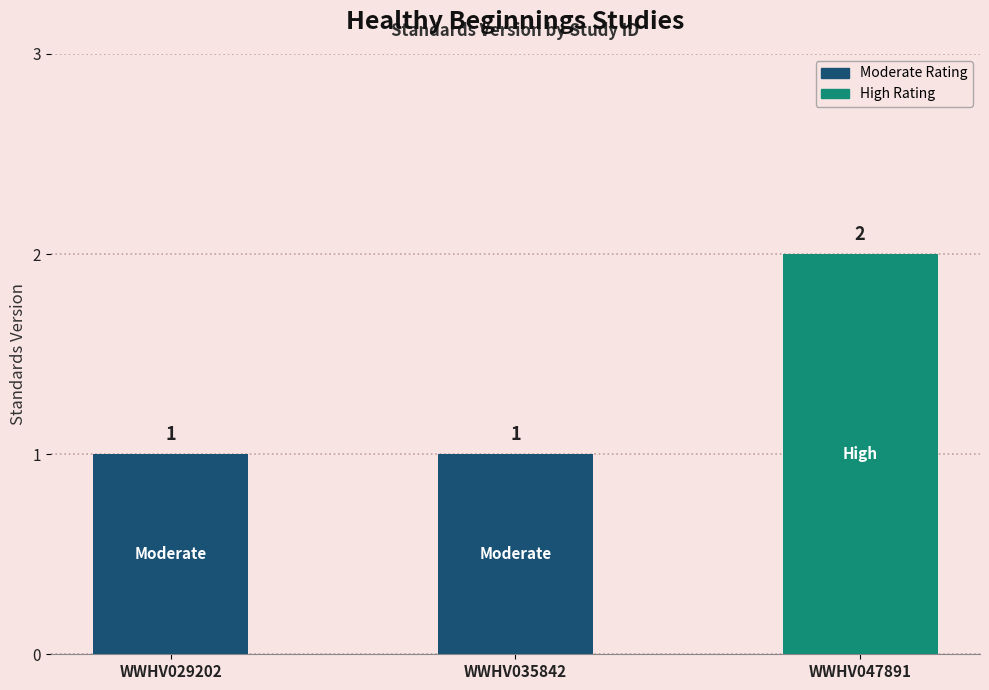

Reading left to right, list all the values displayed in this chart.

WWHV029202=1	WWHV035842=1	WWHV047891=2